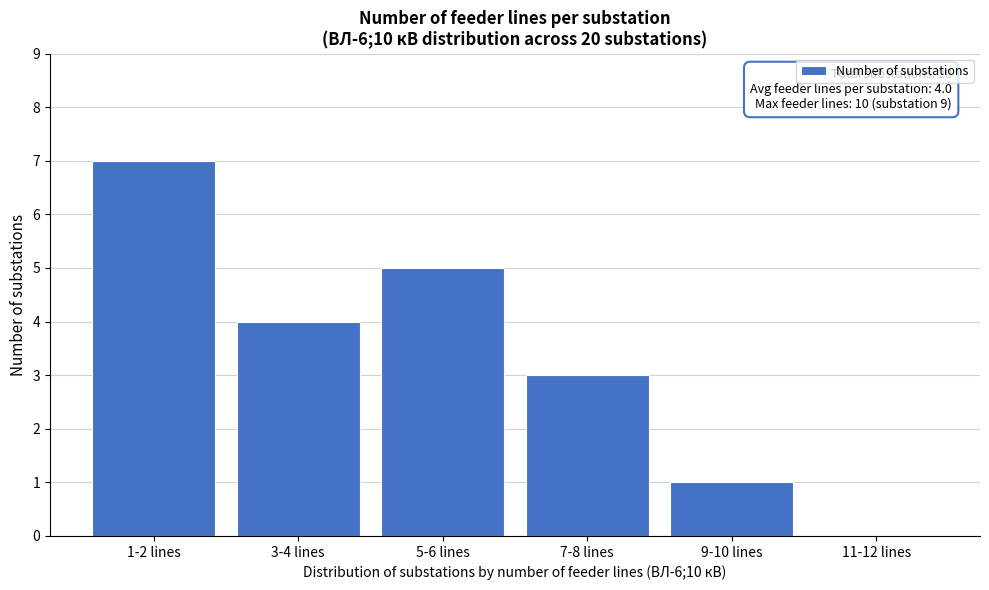

Reading left to right, what are all the values shown in this chart?

1-2 lines=7	3-4 lines=4	5-6 lines=5	7-8 lines=3	9-10 lines=1	11-12 lines=0